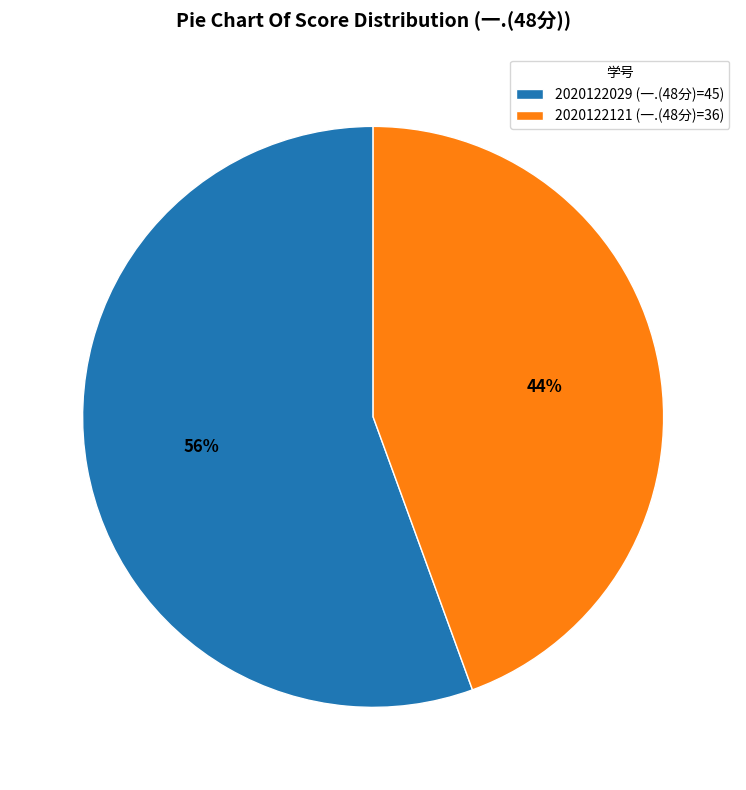

Between 2020122029 (一.(48分)=45) and 2020122121 (一.(48分)=36), which is larger?

2020122029 (一.(48分)=45)